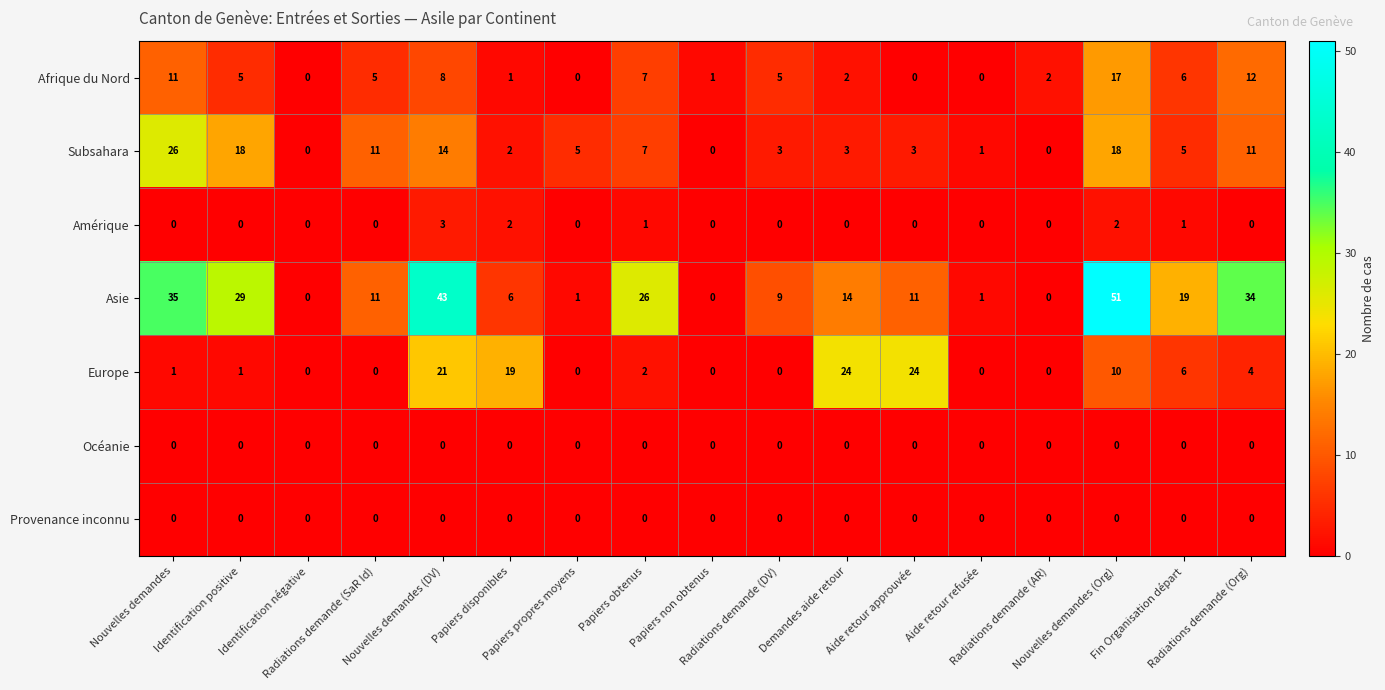

What is the average value of the Asie series?

17